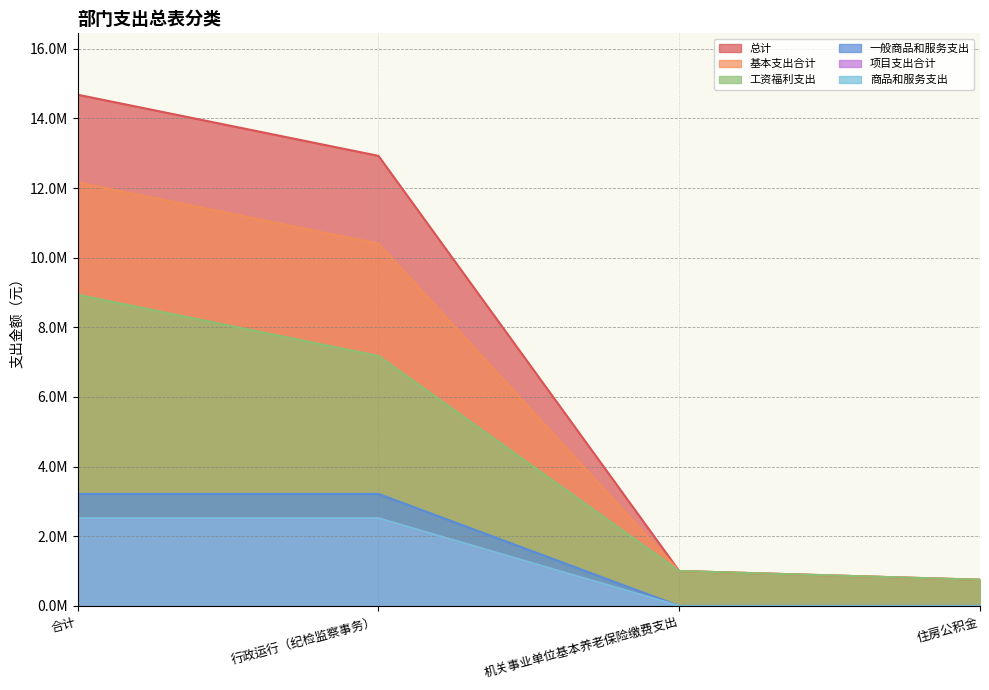

Reading right to left, what are all the values shown in this chart?

总计: 752684.5	1003579.4	12924003.4	14680267.2
基本支出合计: 752684.5	1003579.4	10404003.4	12160267.2
工资福利支出: 752684.5	1003579.4	7179323.4	8935587.2
一般商品和服务支出: 0.0	0.0	3217480.0	3217480.0
项目支出合计: 0.0	0.0	2520000.0	2520000.0
商品和服务支出: 0.0	0.0	2520000.0	2520000.0